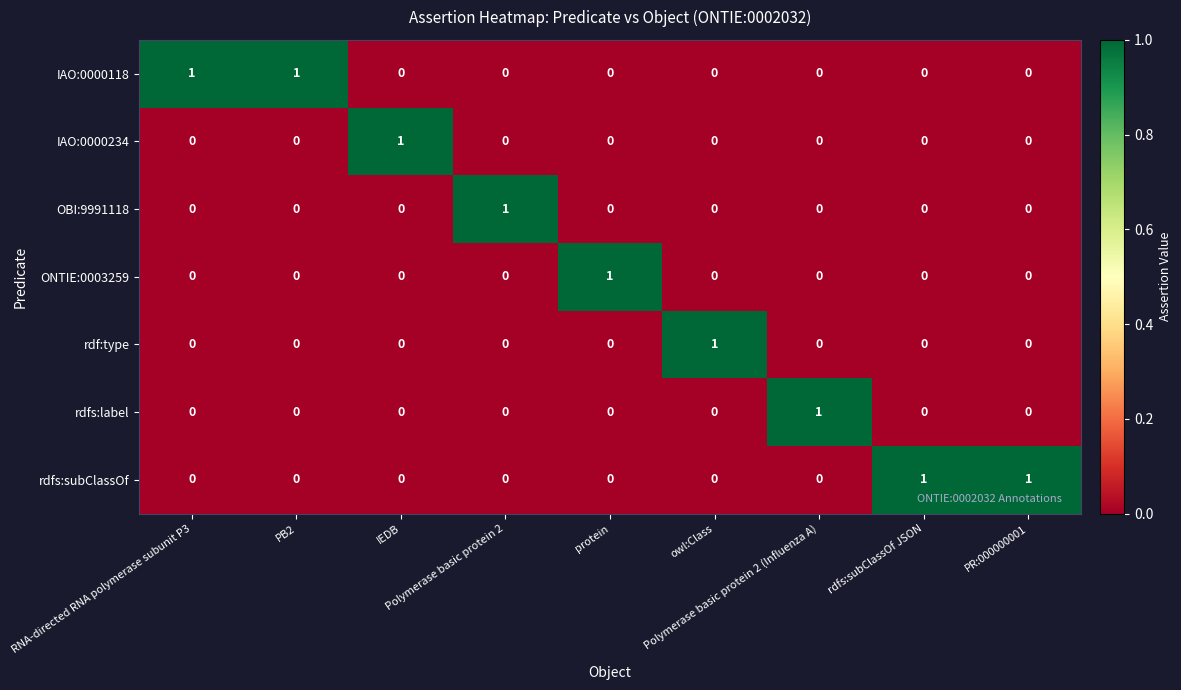

At how many categories does at least one series exceed 0?

9